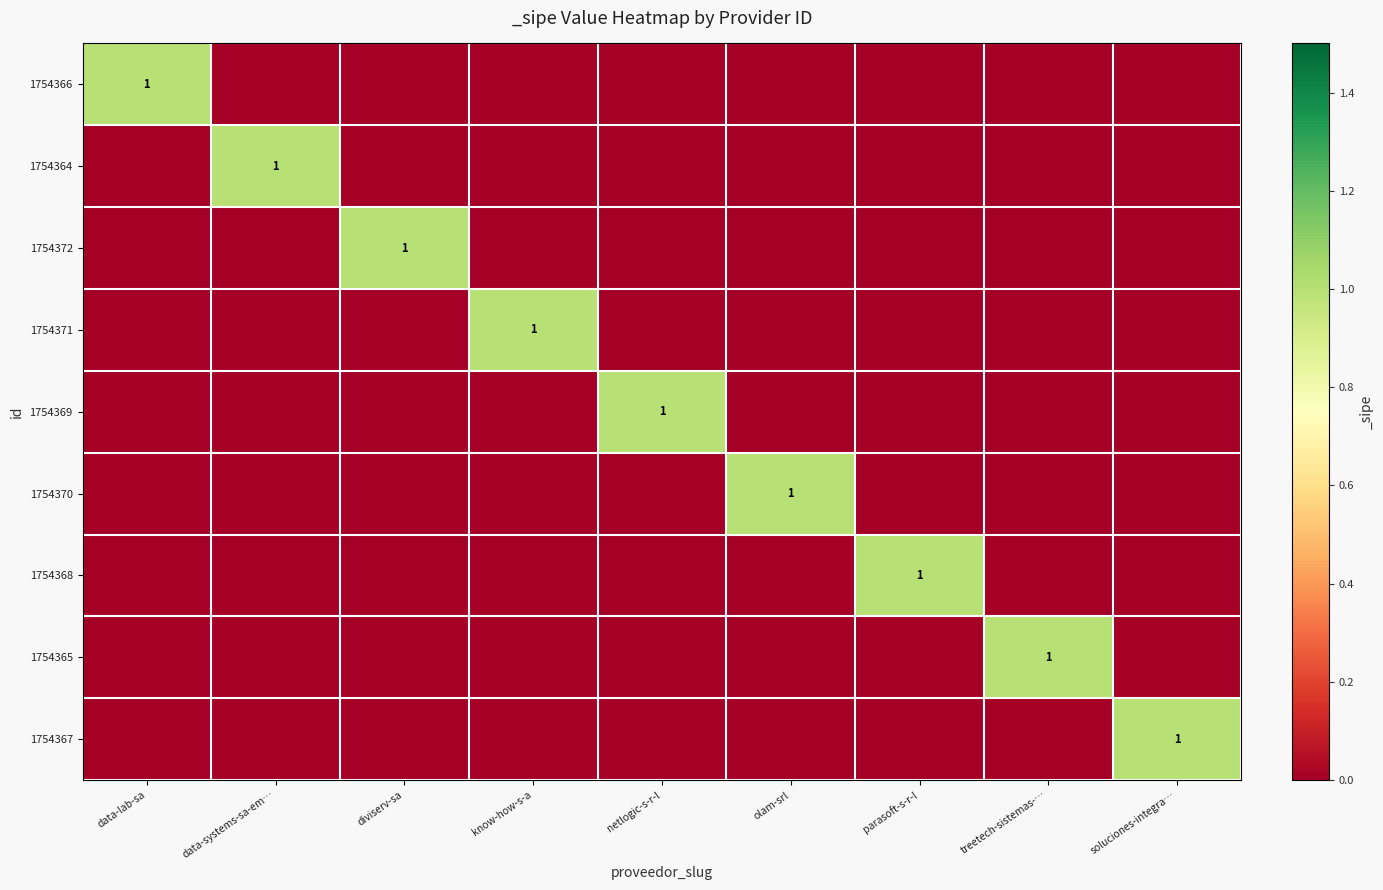

The value of 1754366 at data-lab-sa is 1. True or false?

True